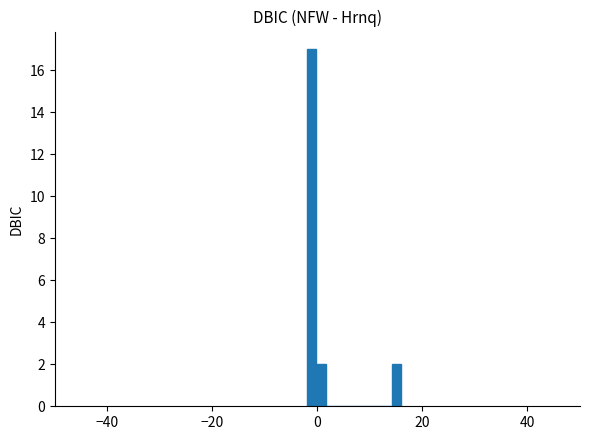

Around what value on the x-axis is the tallest bar? Give the approximate position of its centre, as read against the axis.

-2